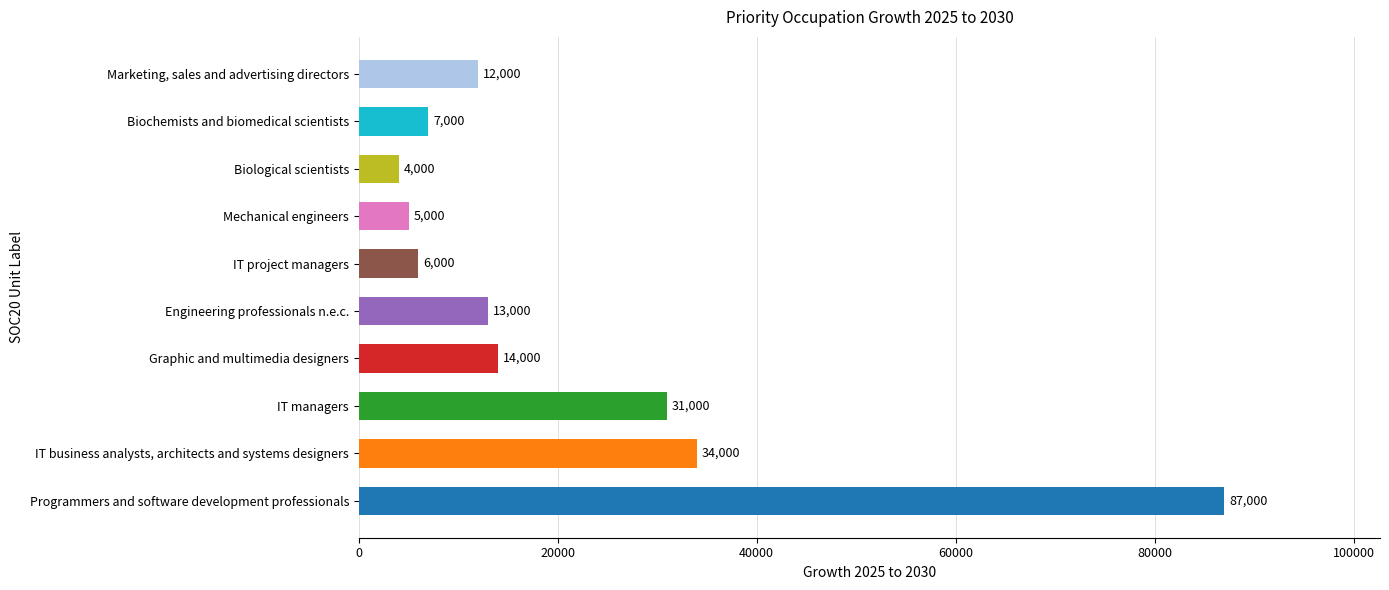

Are the bars horizontal?

Yes